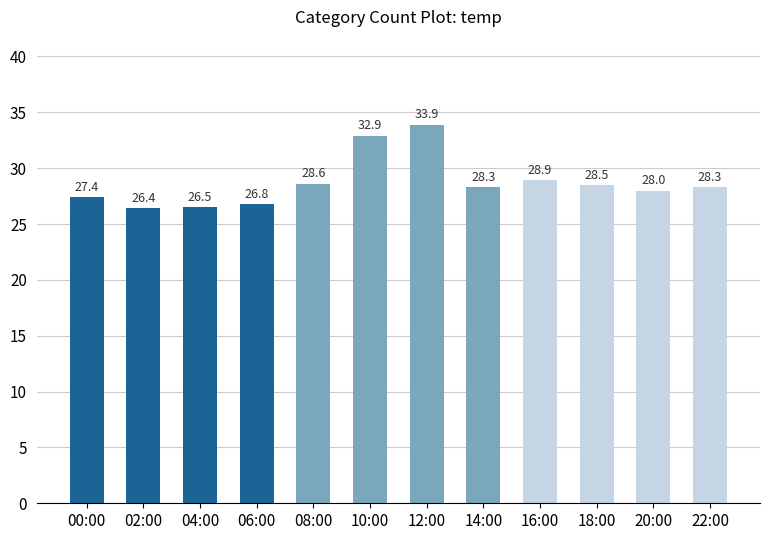

Reading left to right, extract all data points from this chart.

00:00=27.4	02:00=26.4	04:00=26.5	06:00=26.8	08:00=28.6	10:00=32.9	12:00=33.9	14:00=28.3	16:00=28.9	18:00=28.5	20:00=28.0	22:00=28.3